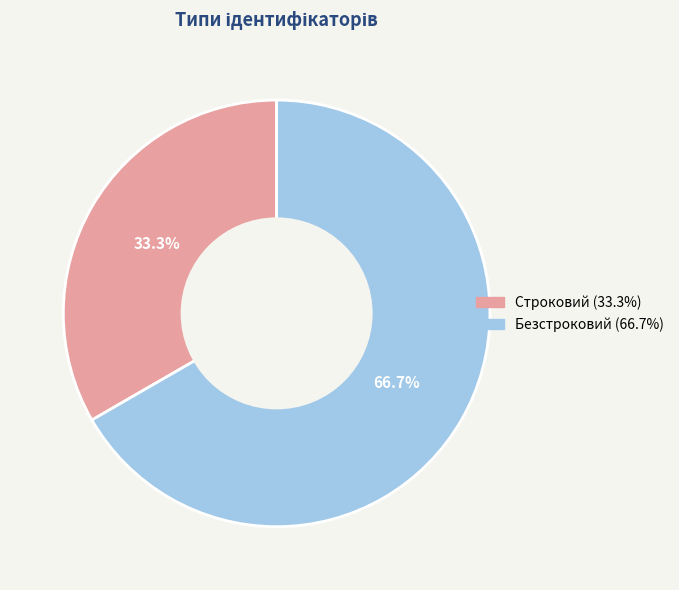

To the nearest percent, what is the difference between the Безстроковий and Строковий slice percentages?

33%